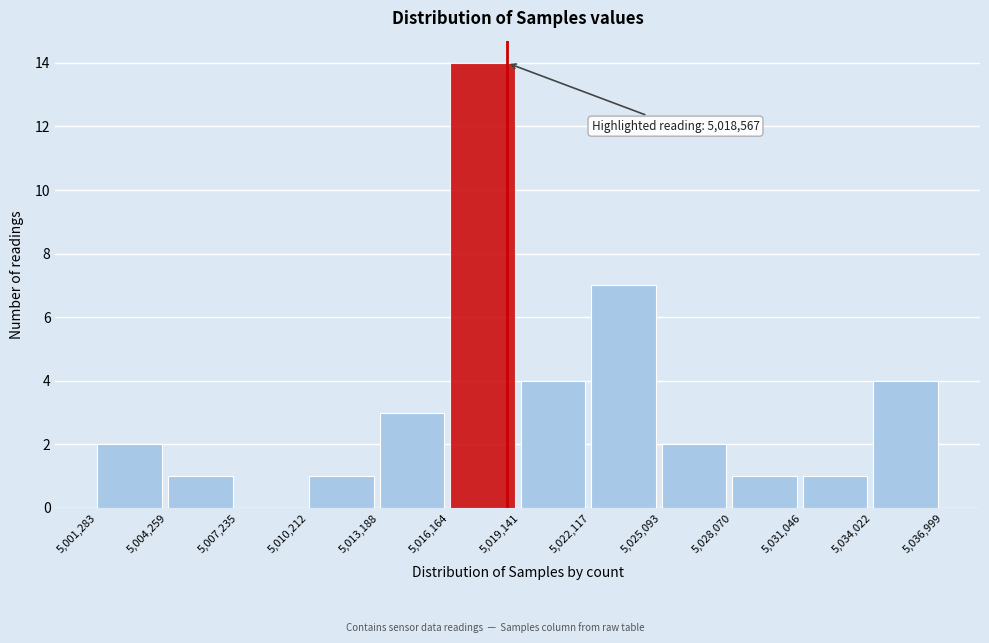

Over which range of the x-axis is the bar tallest?

5,016,164 to 5,019,141